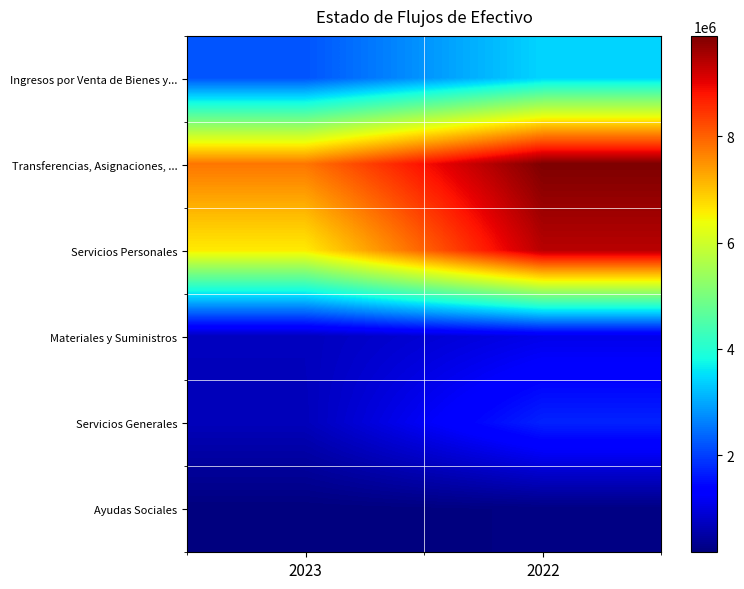

Between 2023 and 2022, which series saw the biggest shift?

Servicios Personales